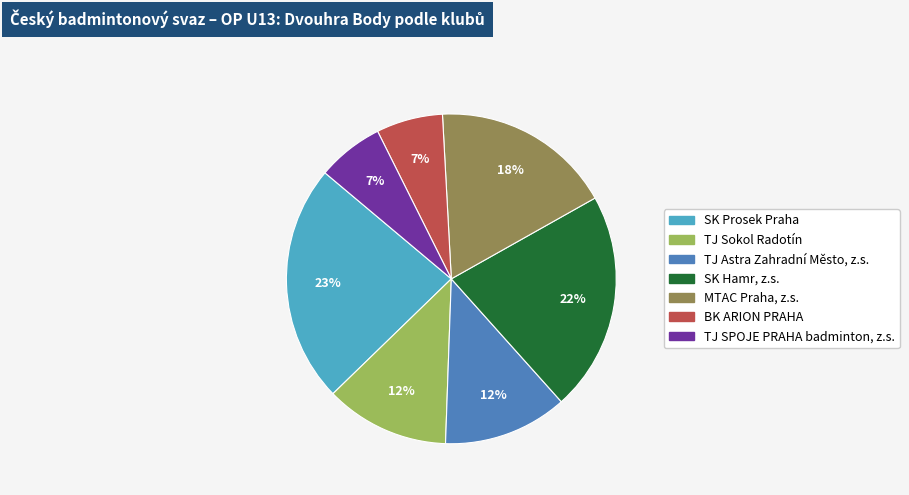

To the nearest percent, what is the combined percentage of TJ Sokol Radotín and TJ SPOJE PRAHA badminton, z.s.?

19%